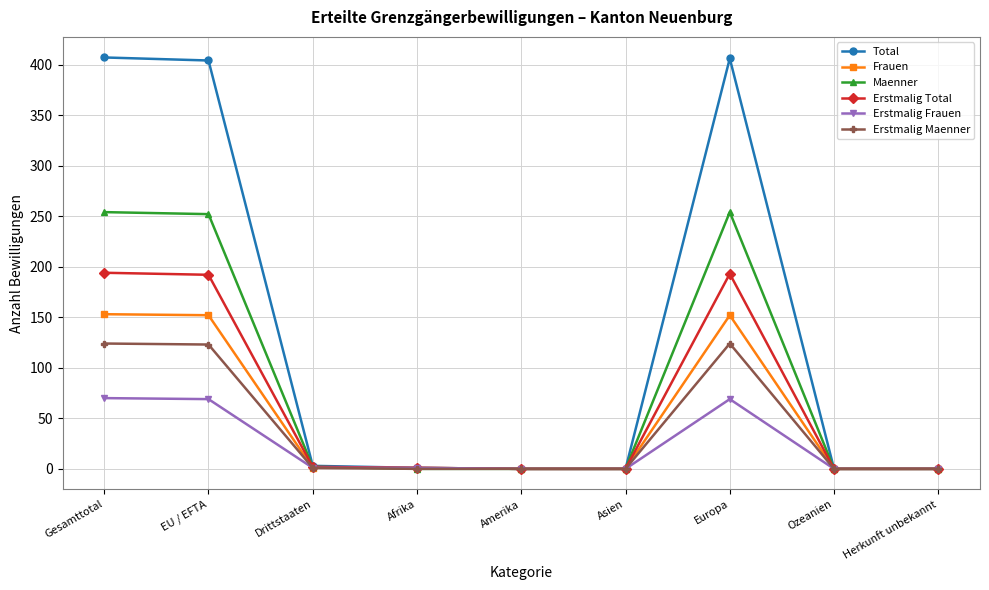

The Total series shows 0 at Amerika. True or false?

True